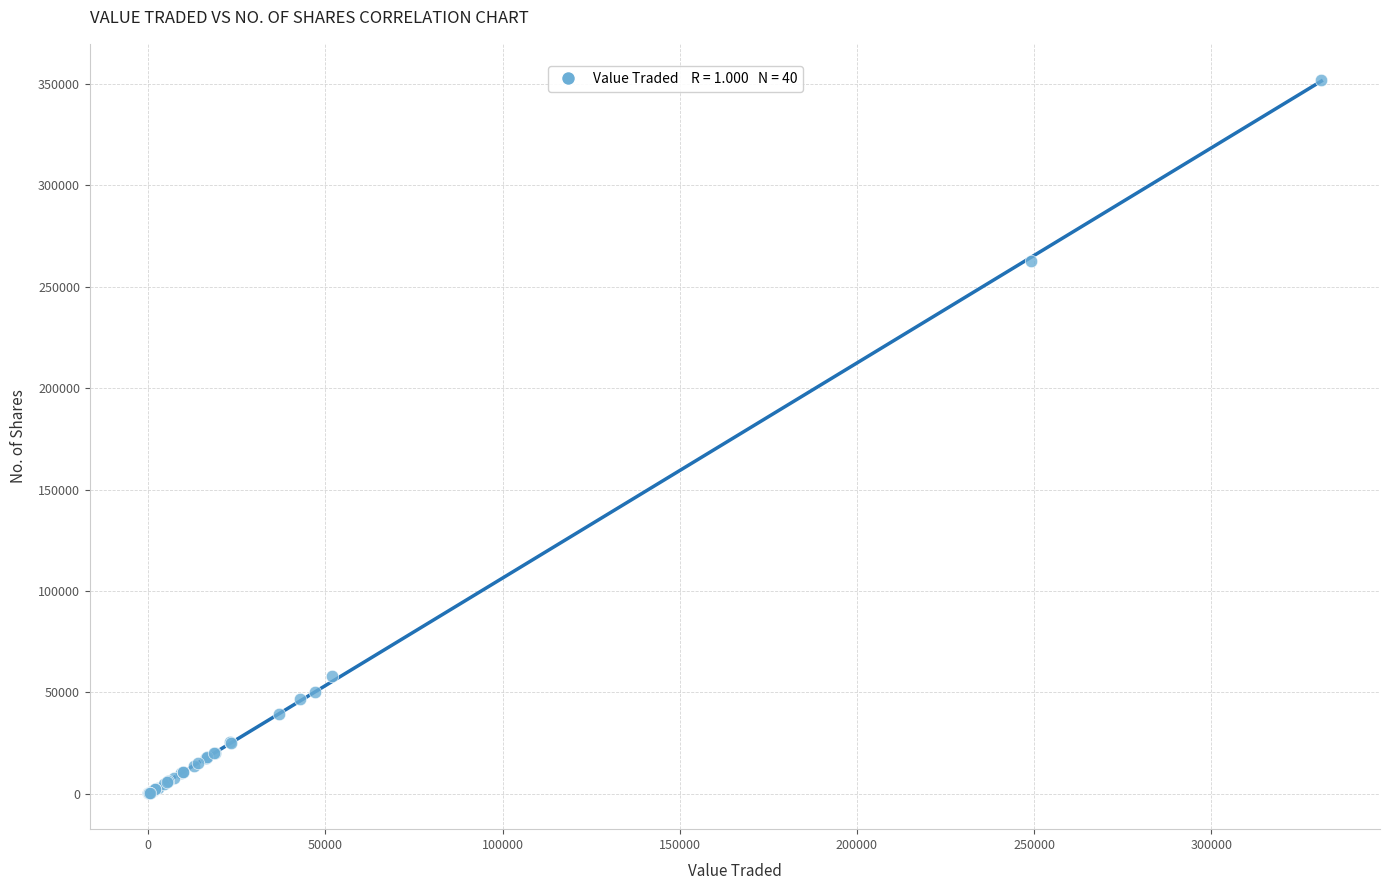

What Y value in the scatter plot is closest to 176169?

262639